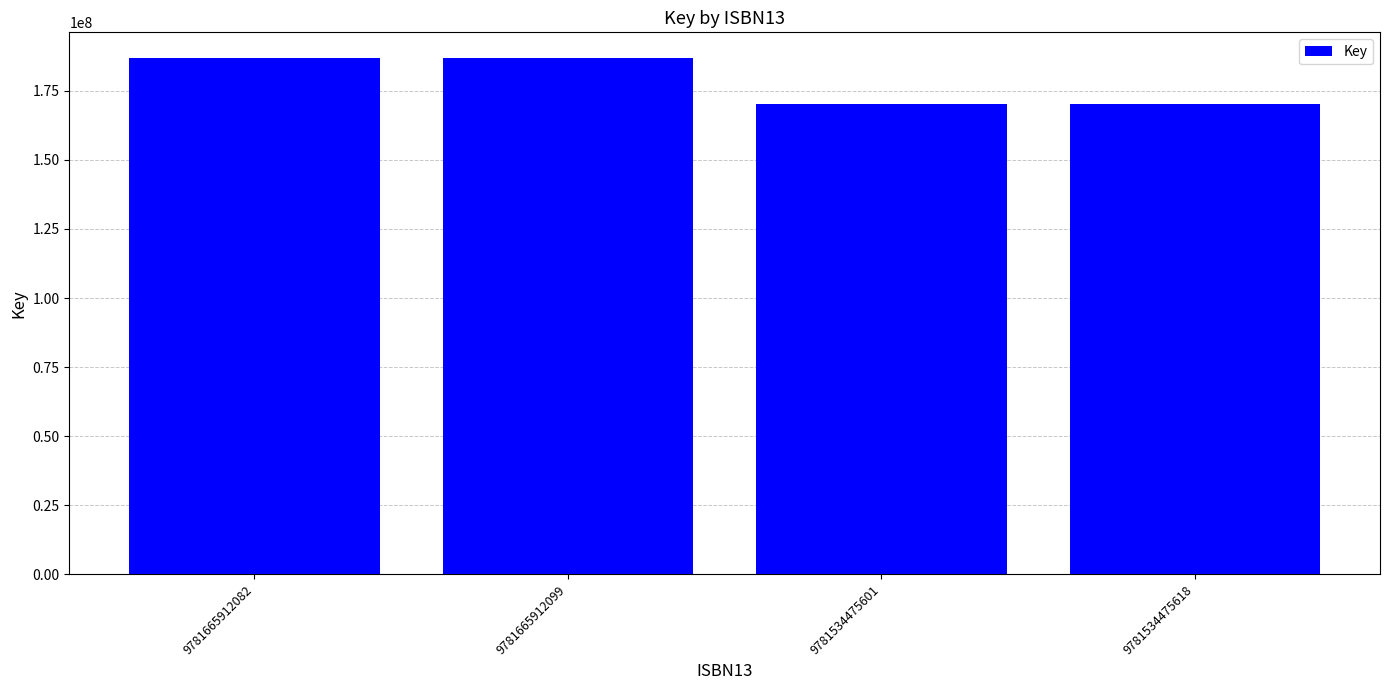

The chart shows a value of 284067008 at 9781534475601. True or false?

False